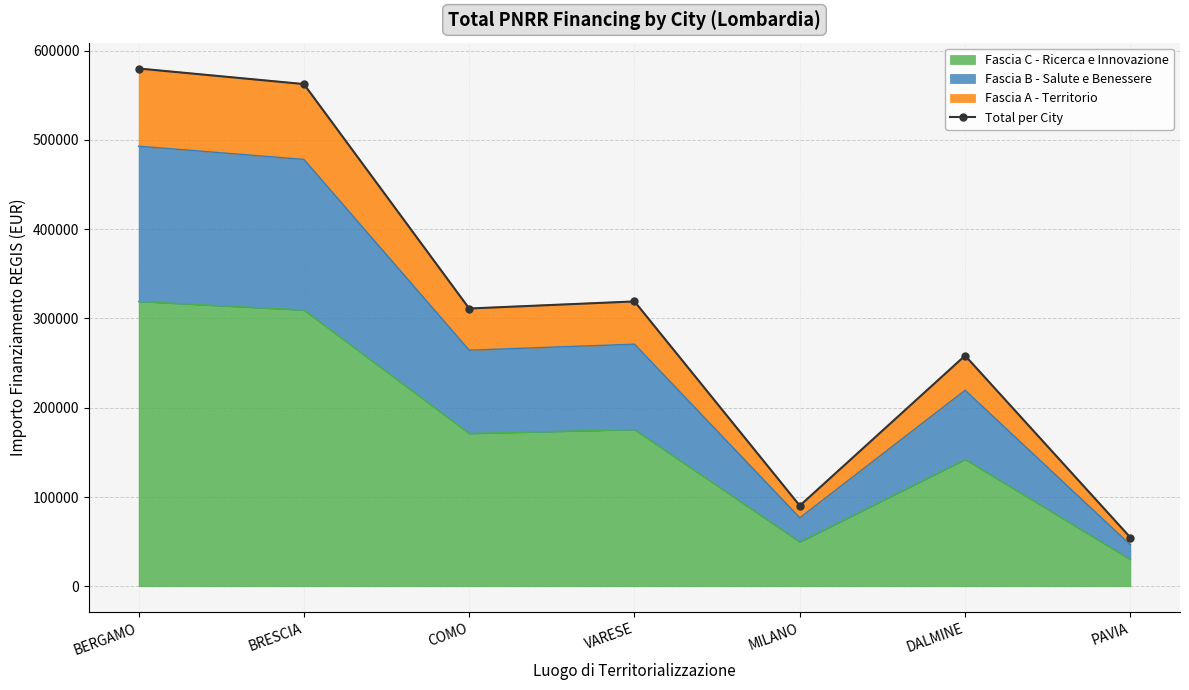

What is the smallest value displayed?

54577.6